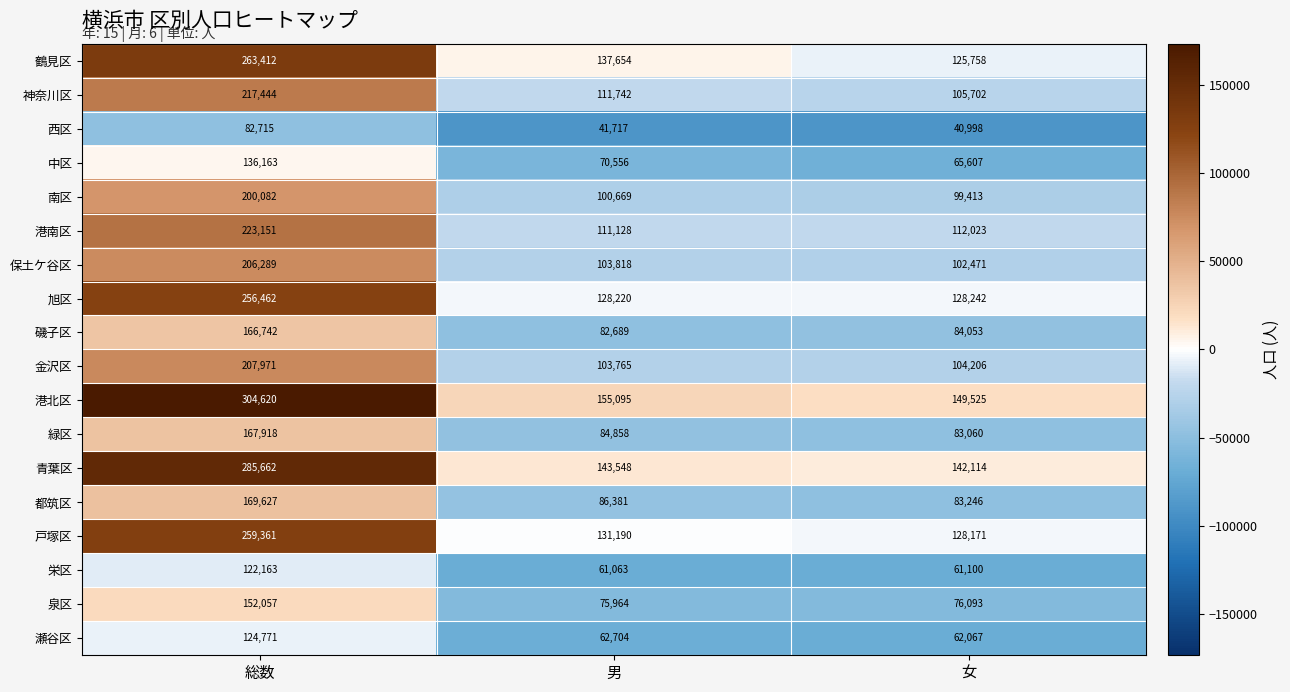

Which series has the largest total across all categories?

港北区